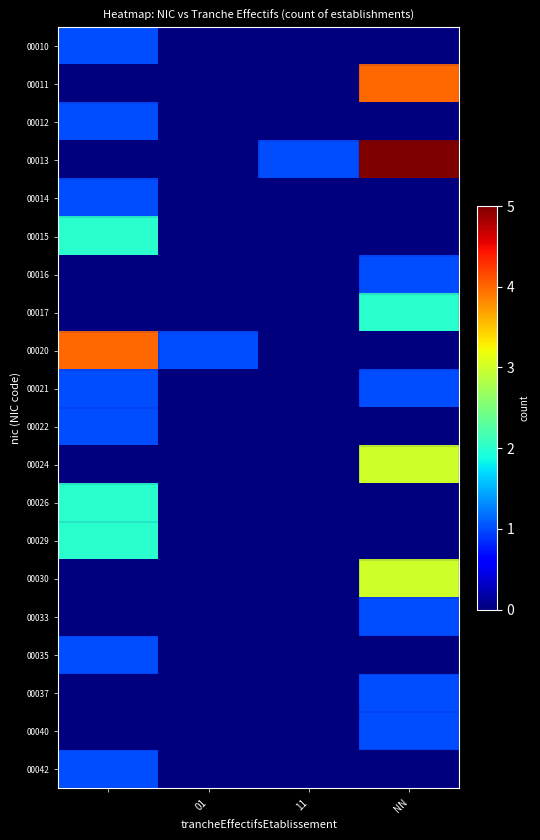

Reading left to right, extract all data points from this chart.

00010: 1	0	0	0
00011: 0	0	0	4
00012: 1	0	0	0
00013: 0	0	1	5
00014: 1	0	0	0
00015: 2	0	0	0
00016: 0	0	0	1
00017: 0	0	0	2
00020: 4	1	0	0
00021: 1	0	0	1
00022: 1	0	0	0
00024: 0	0	0	3
00026: 2	0	0	0
00029: 2	0	0	0
00030: 0	0	0	3
00033: 0	0	0	1
00035: 1	0	0	0
00037: 0	0	0	1
00040: 0	0	0	1
00042: 1	0	0	0